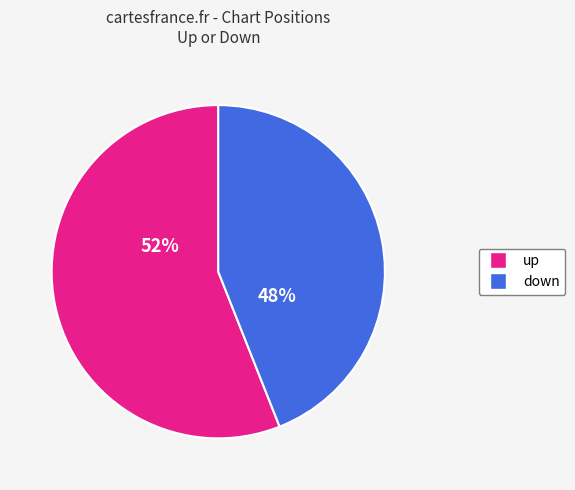

How many segments does this pie chart have?

2